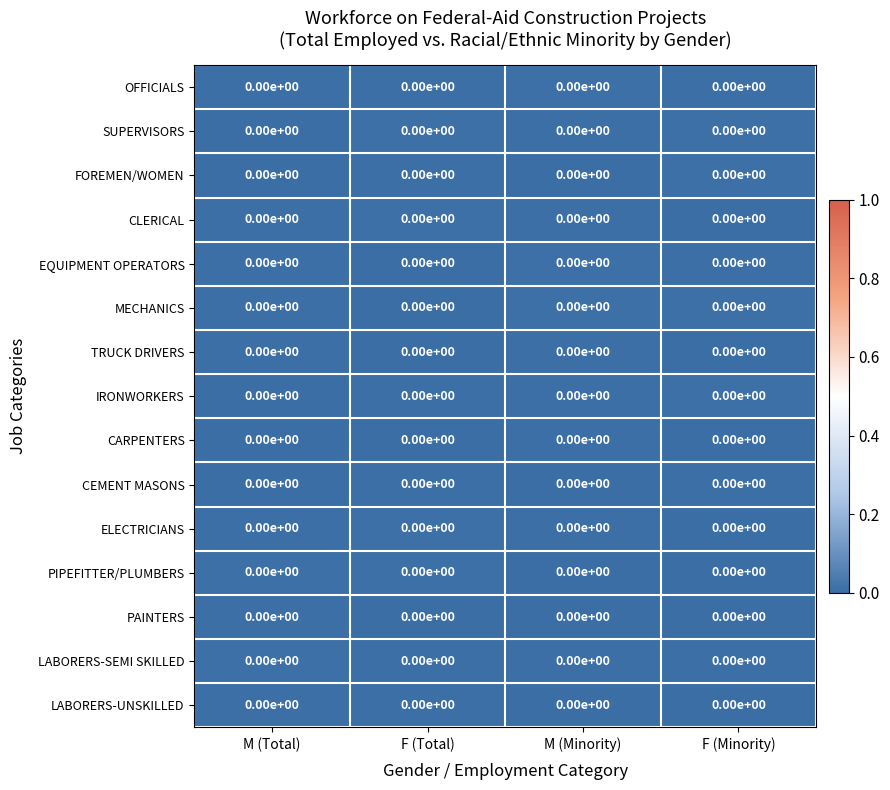

The value of CARPENTERS at M (Total) is 0.0. True or false?

True